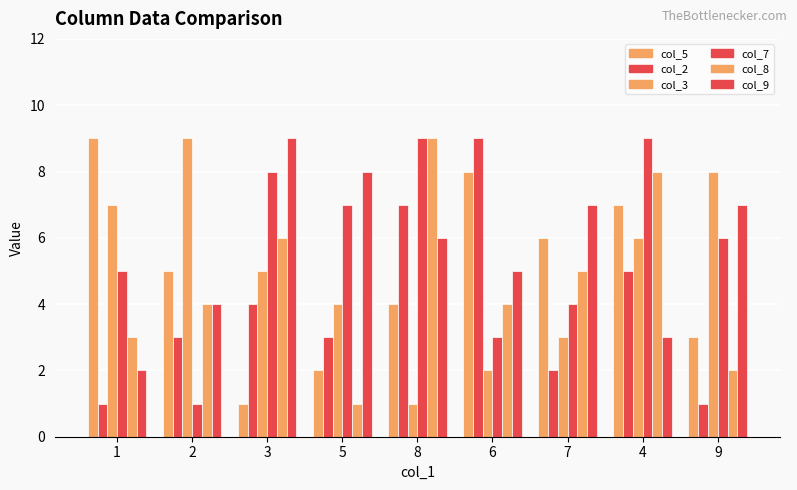

What is the difference between the maximum and minimum values in the col_2 series?

8